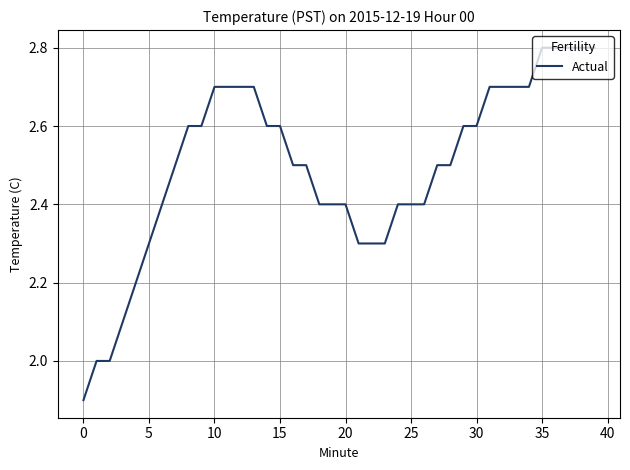

What is the difference between the maximum and minimum values?

0.9